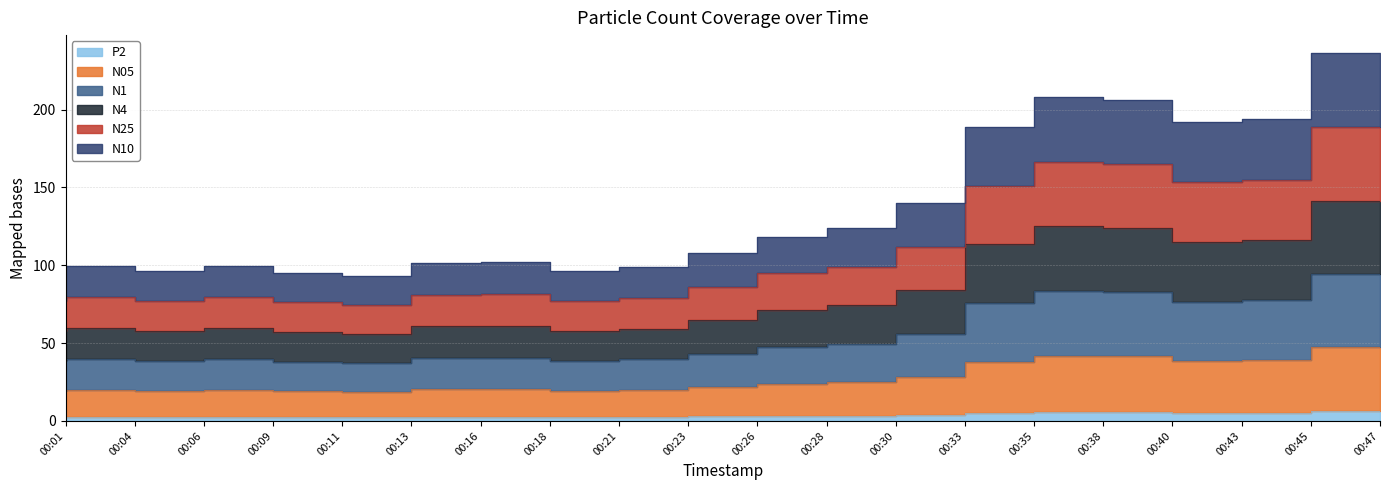

Which series changed the most between 00:28 and 00:30?

N25